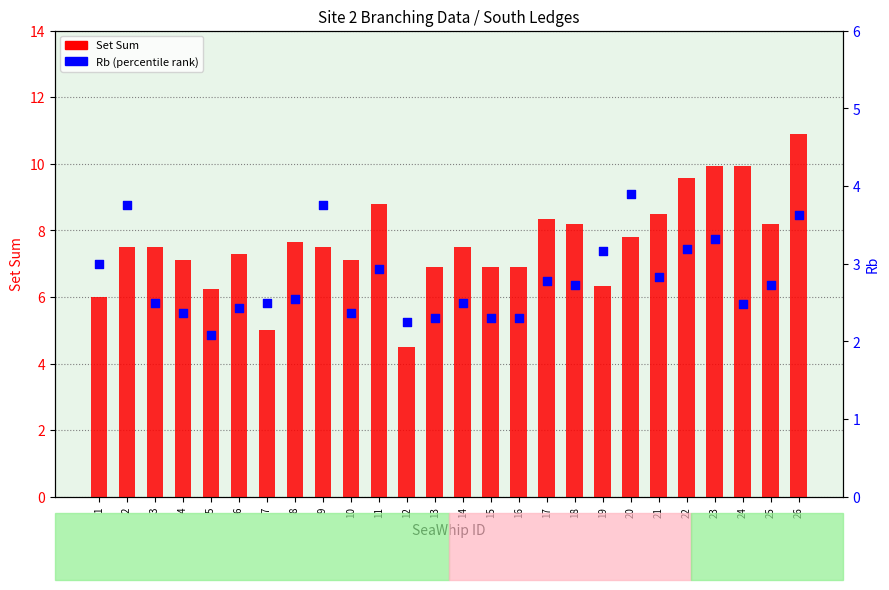

What are all the series names shown in the legend?

Set Sum, Rb